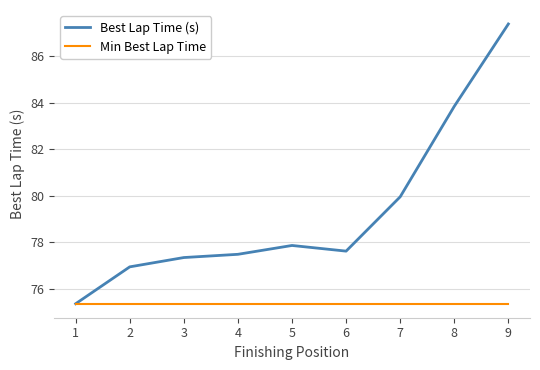

Count the number of categories in the chart.

9